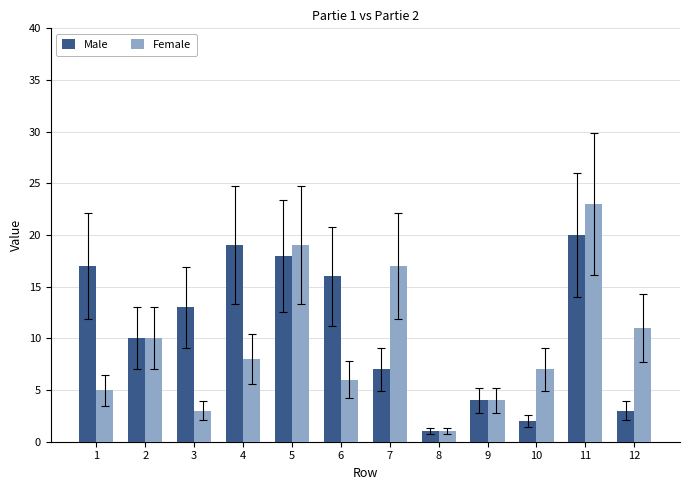

What is the value of the Male bar at the 5th from the left?

18